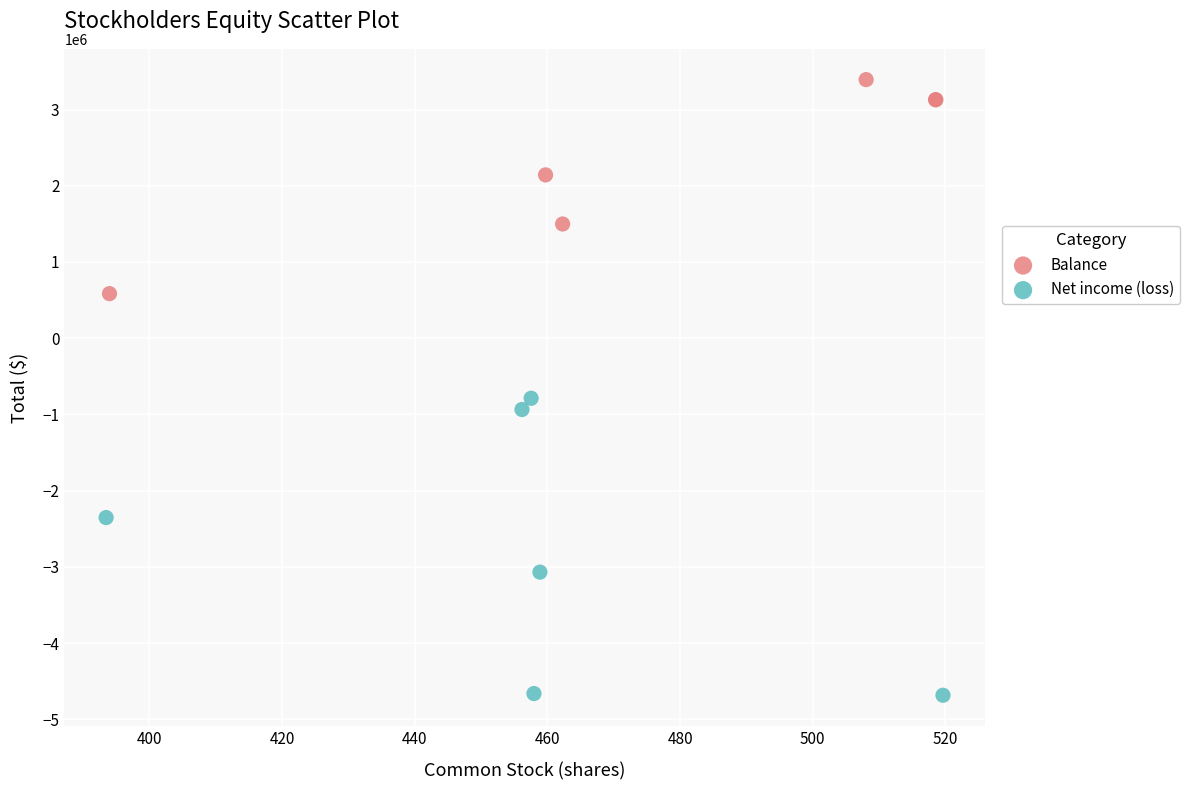

Which series reaches the maximum Y coordinate?

Balance